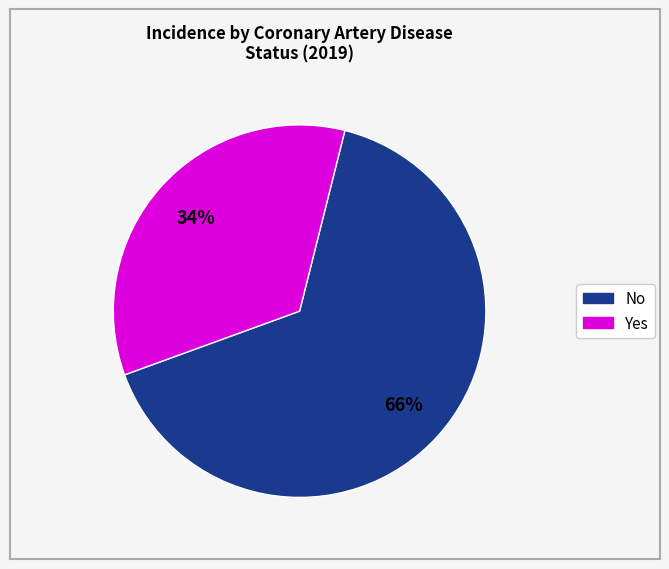

To the nearest percent, what is the average slice percentage?

50%